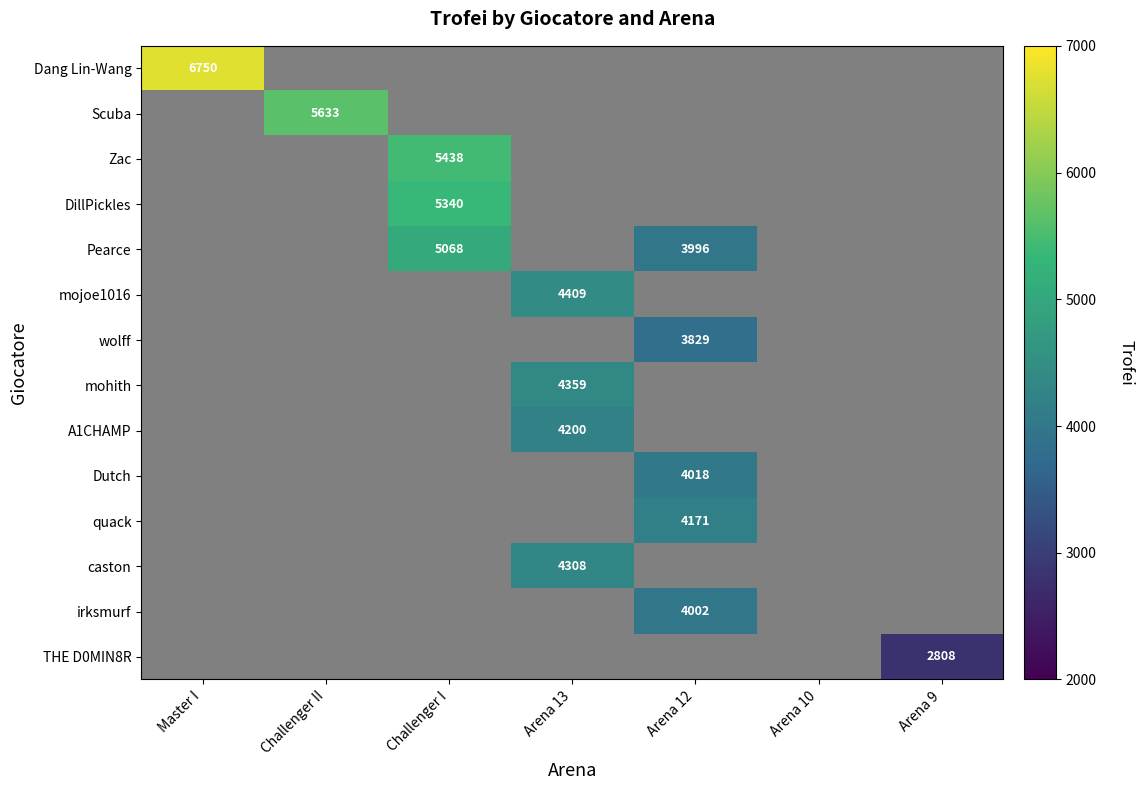

The value of Dang Lin-Wang at Master I is 10693. True or false?

False